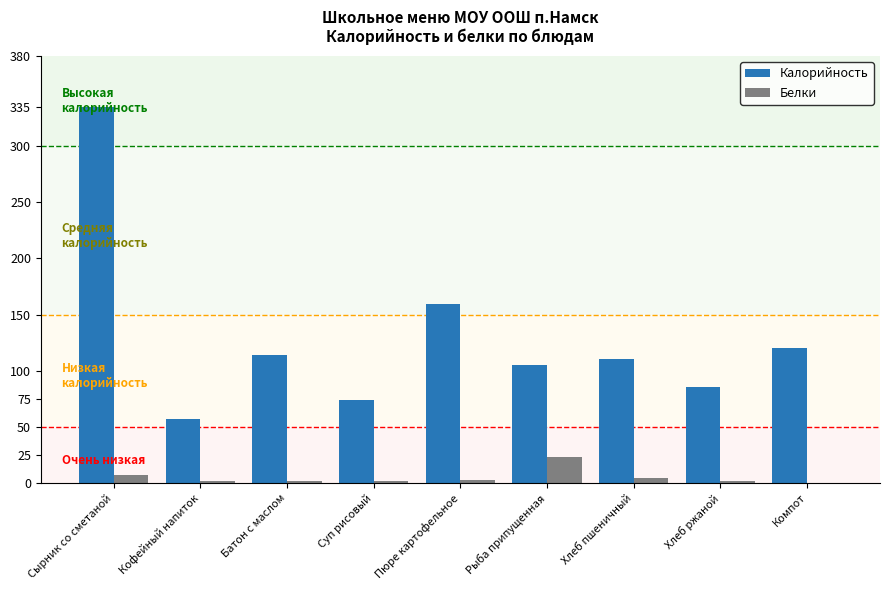

Which series has the largest total across all categories?

Калорийность